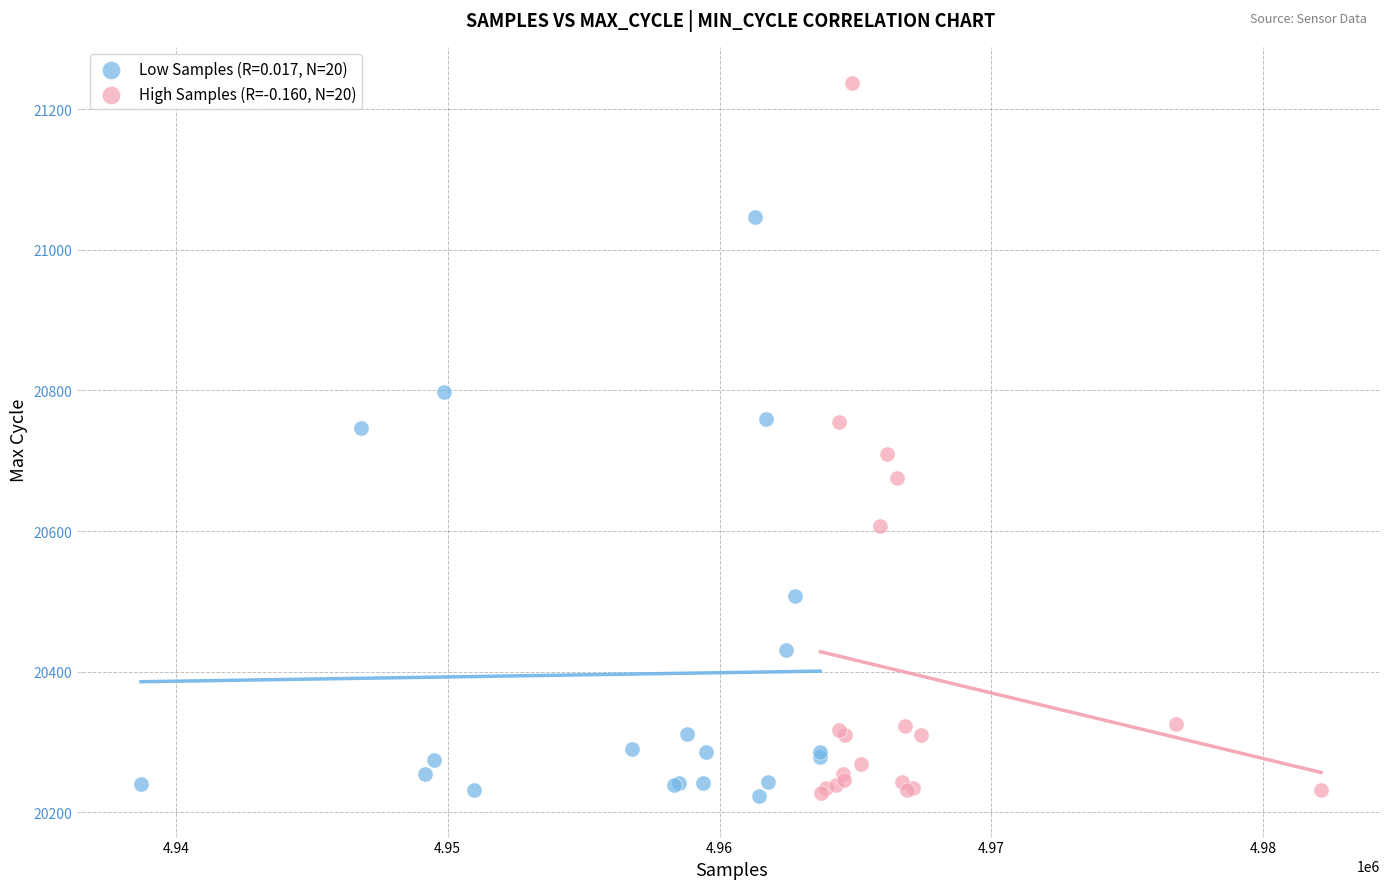

Which series has the largest Y range (max minus min)?

High Samples (R=-0.160, N=20)